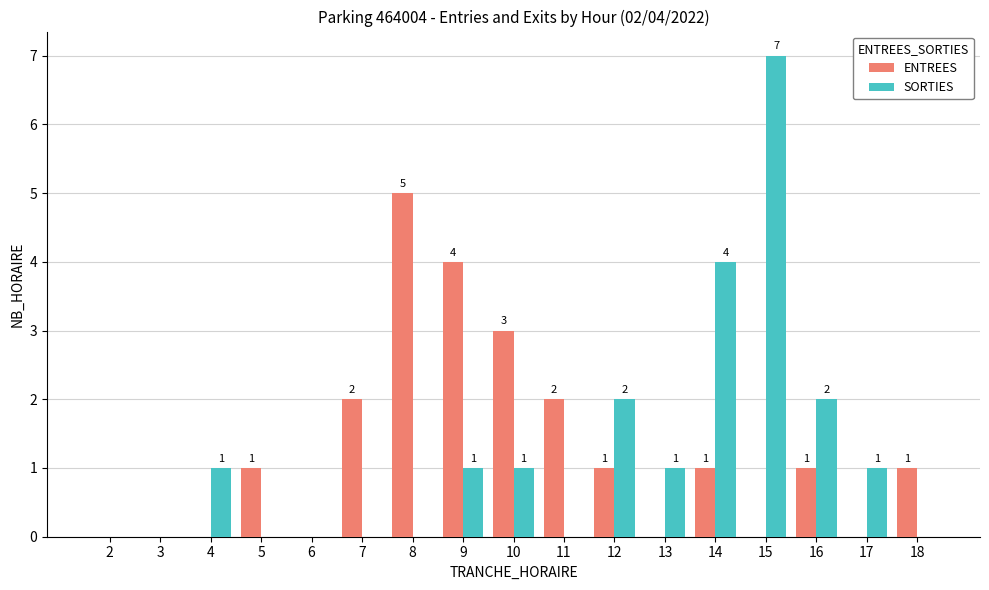

Which series changed the most between 11 and 12?

SORTIES